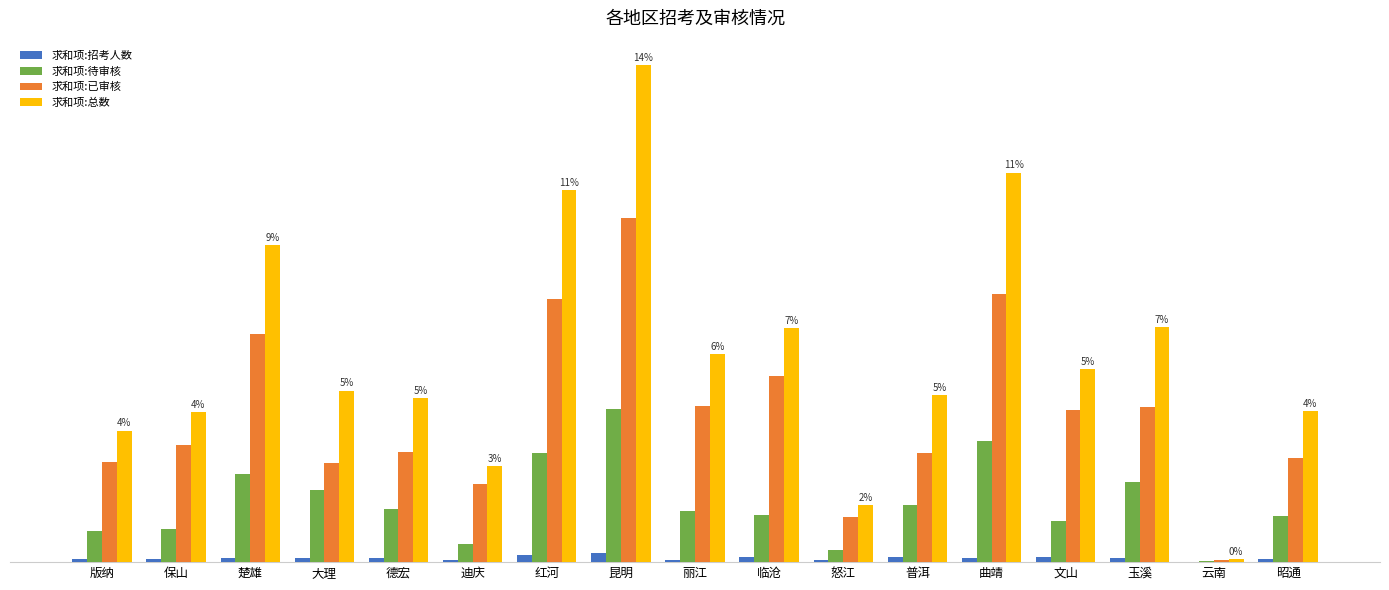

Are the bars grouped side by side (vs. stacked)?

Yes